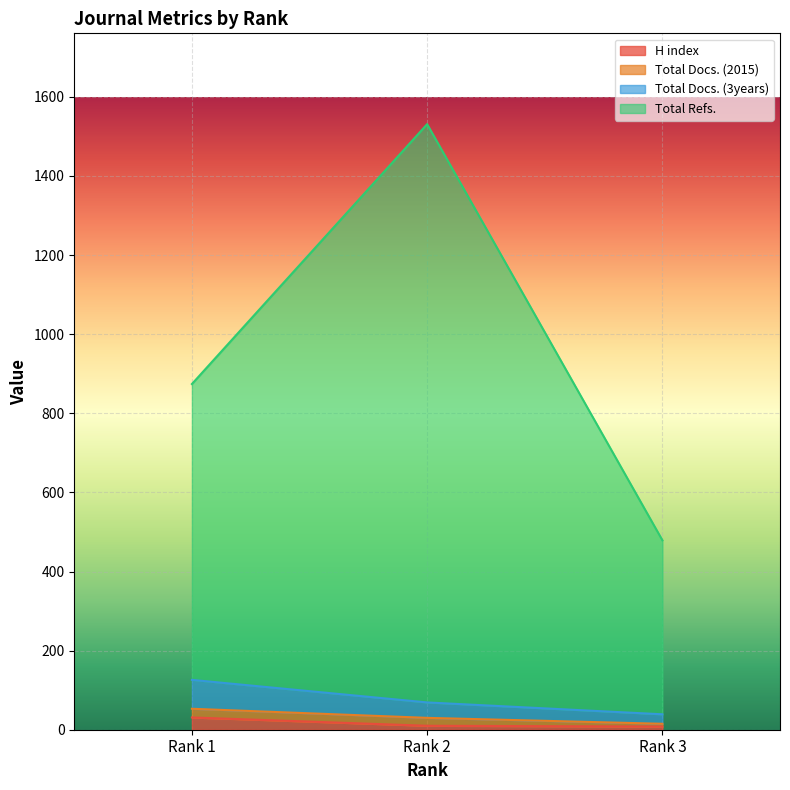

What is the total value across all series at Rank 1?

1031